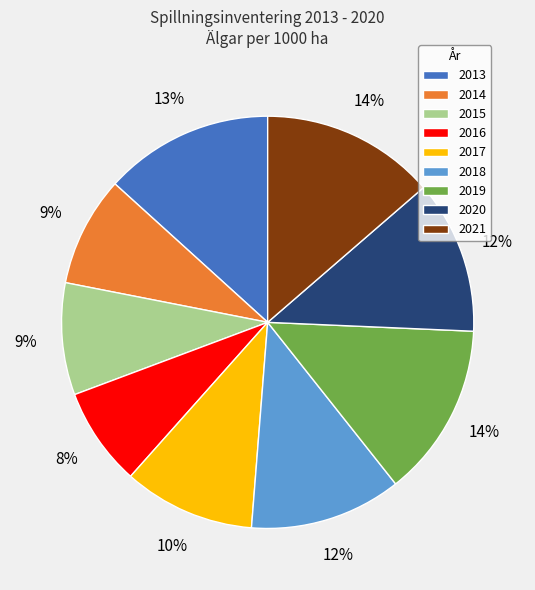

Which category has the smallest portion of the pie?

2016